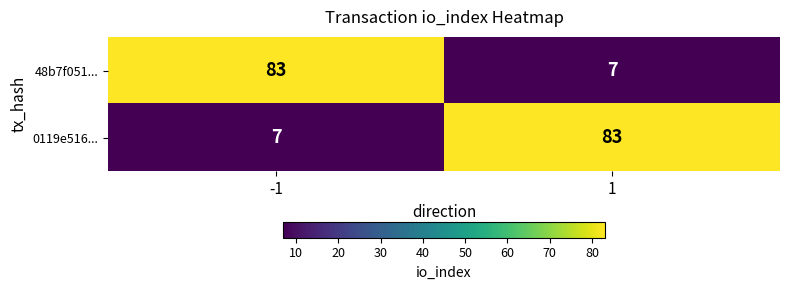

How many categories are shown in the chart?

2